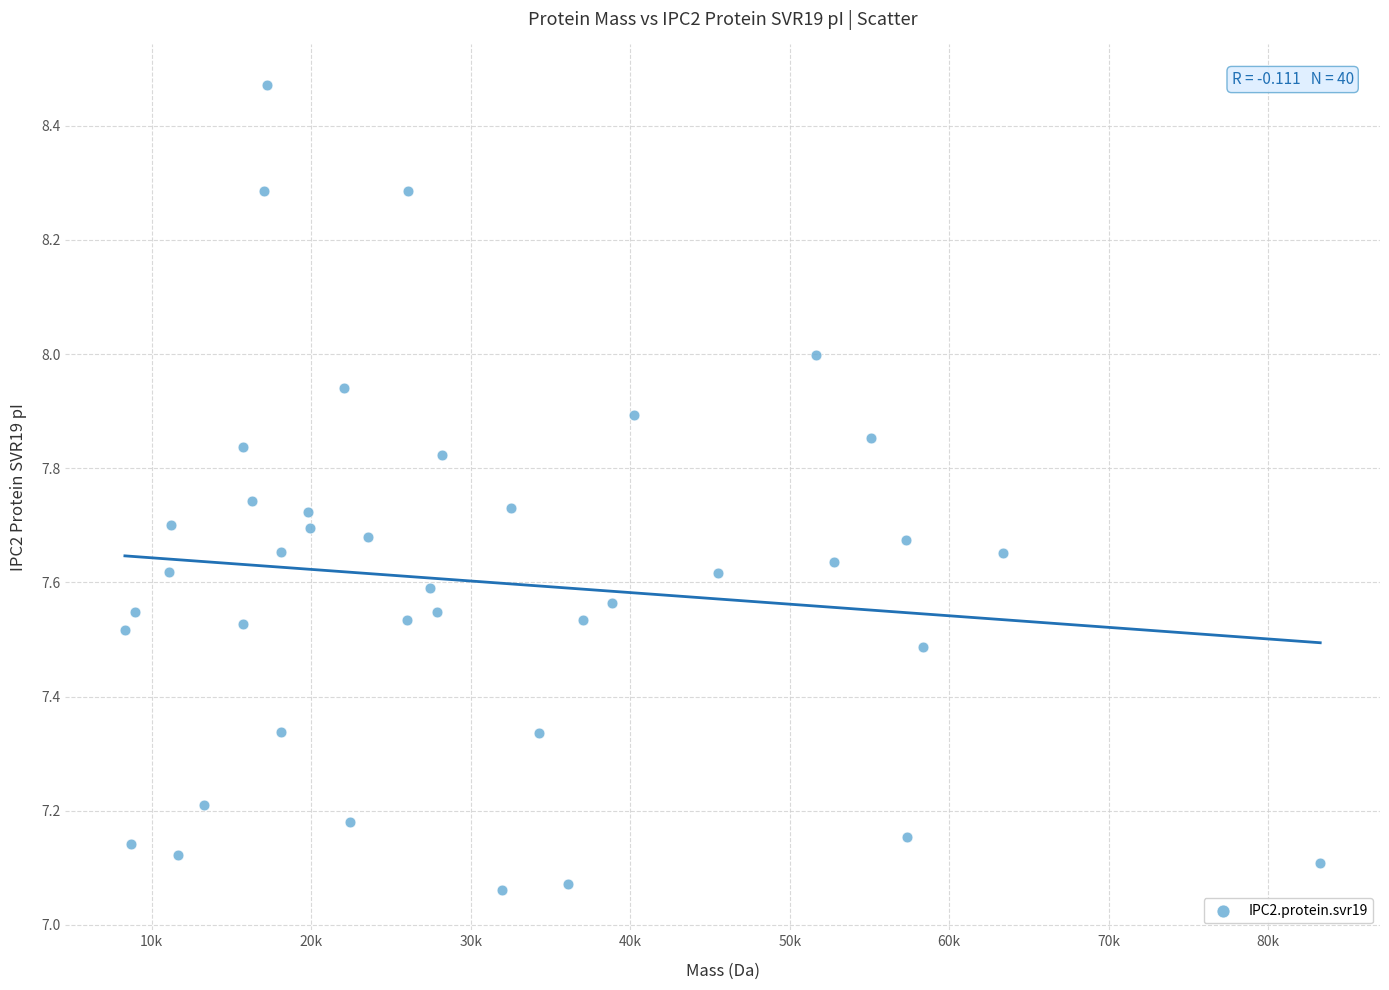

What is the range of X values (max minus min)?

74931.7